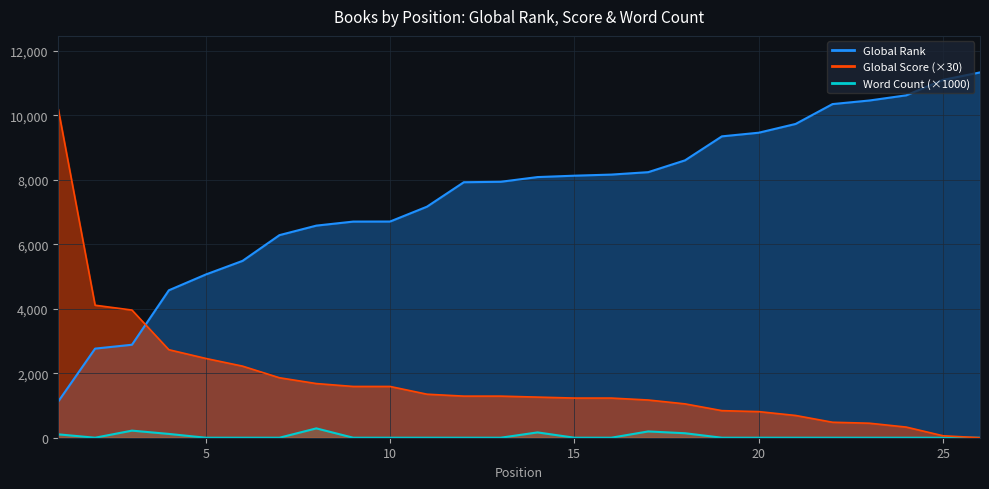

Rank the series by their average value, from lowest to highest.

Word Count, Global Score, Global Rank